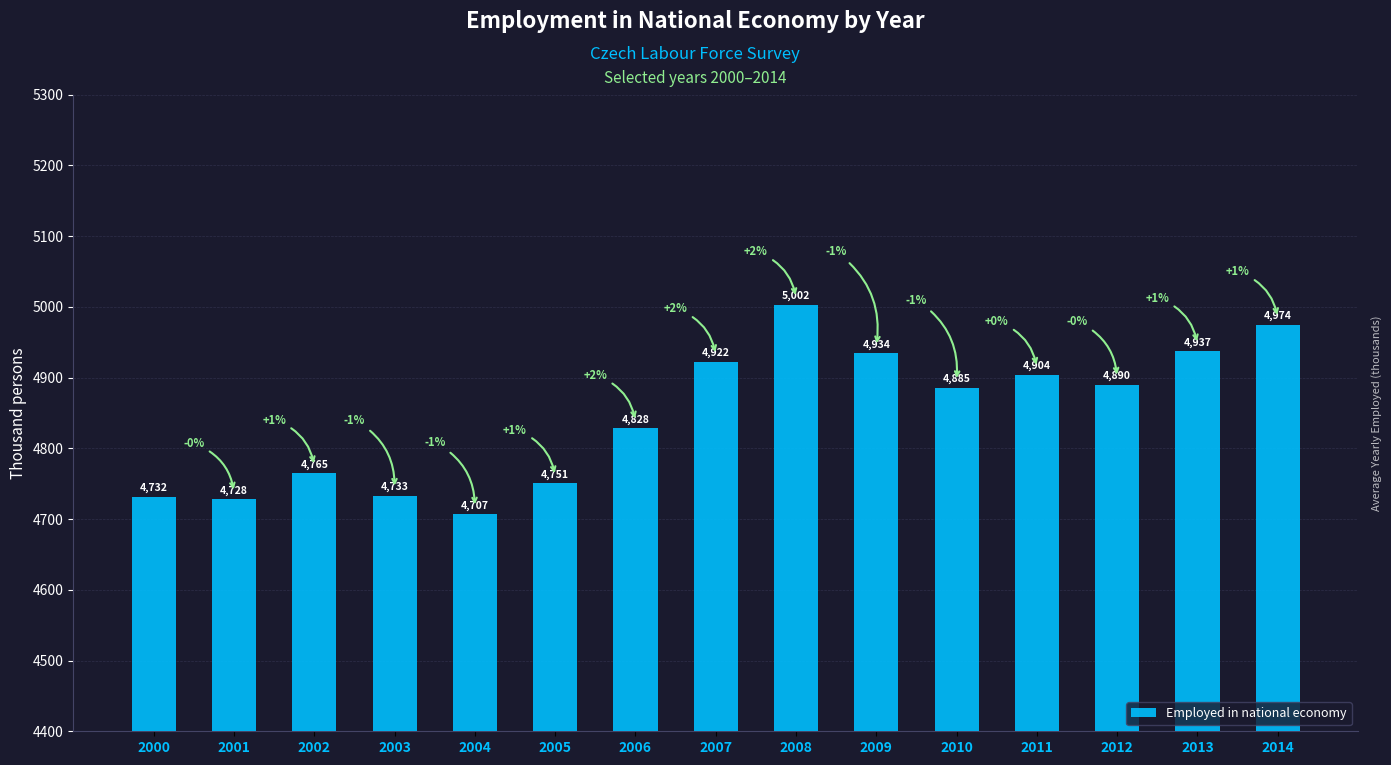

What is the minimum value shown in the chart?

4706.6